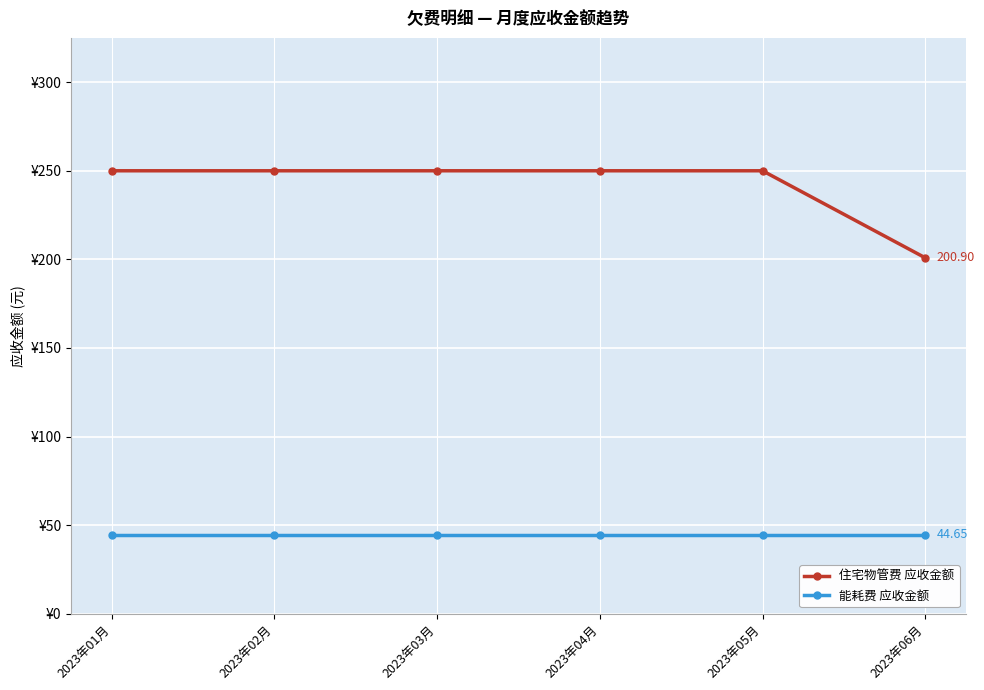

What is the spread (max minus min) of values at 2023年06月?

156.2